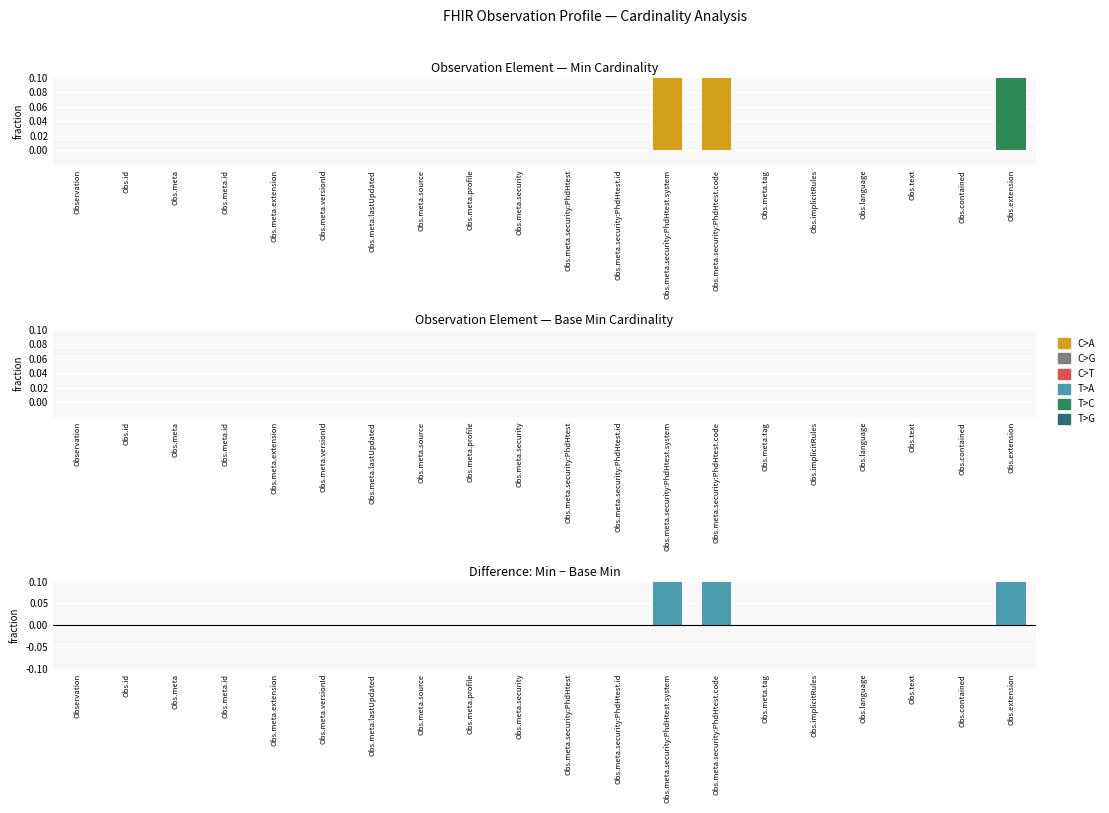

At which category is the sum across all series the highest?

Obs.meta.security:PhdHtest.system